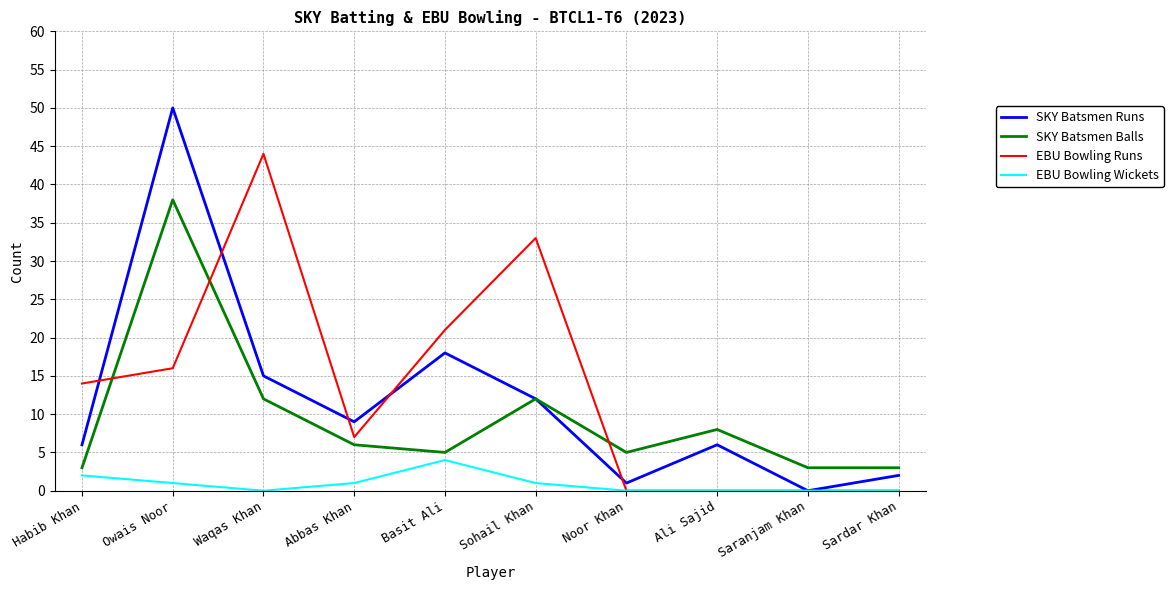

What is the total value across all series at Waqas Khan?

71